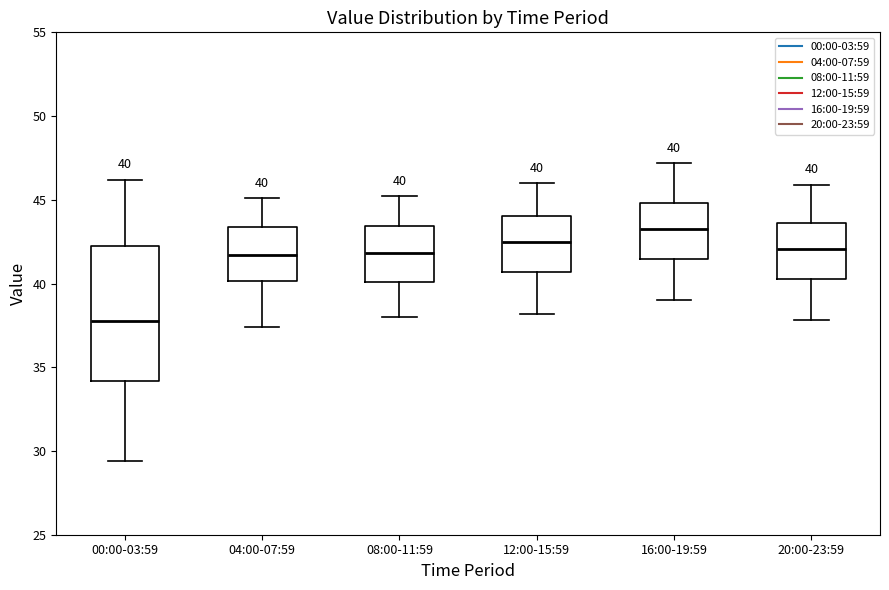

Which box's median line is the highest?

16:00-19:59